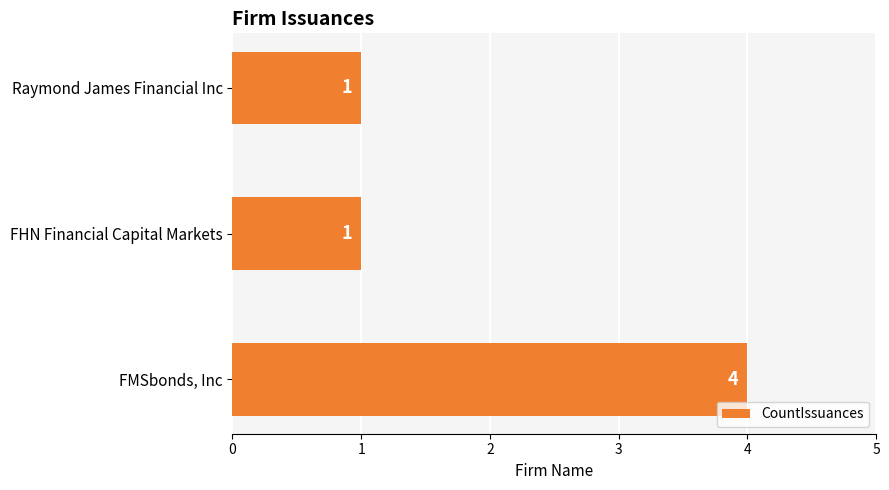

The chart shows a value of 1 at Raymond James Financial Inc. True or false?

True